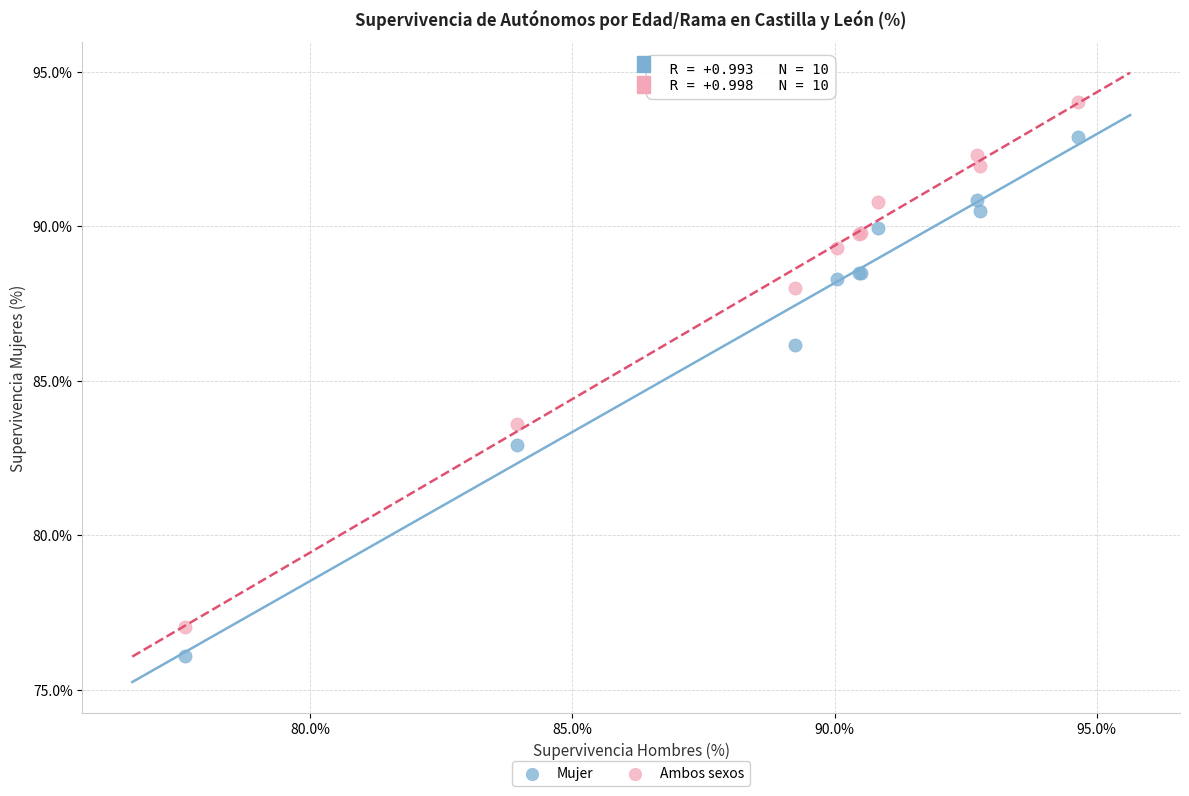

Across all series, what Y value is closest to 85?

86.2